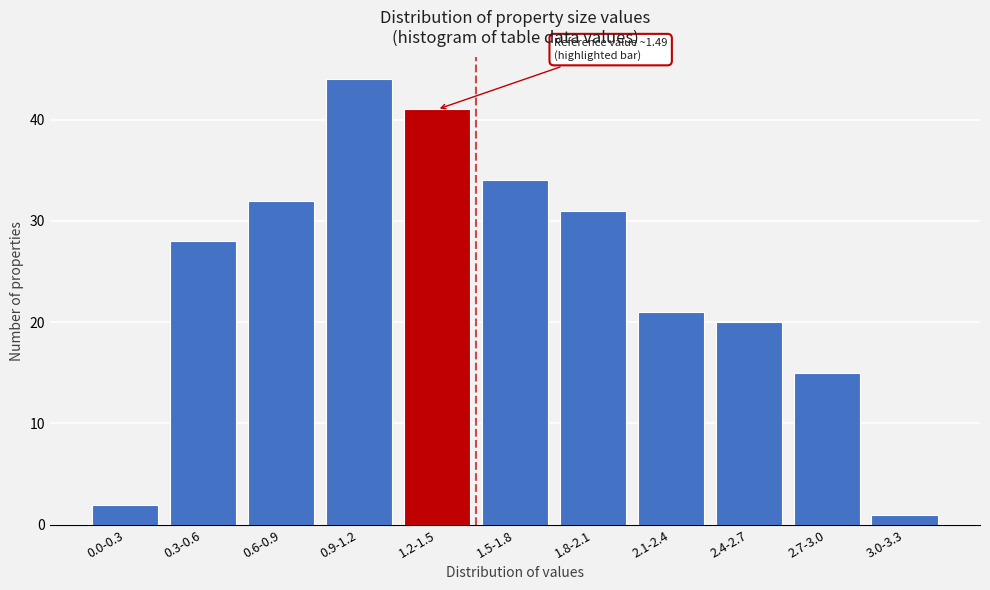

Reading right to left, what are all the values shown in this chart?

3.0-3.3=1	2.7-3.0=15	2.4-2.7=20	2.1-2.4=21	1.8-2.1=31	1.5-1.8=34	1.2-1.5=41	0.9-1.2=44	0.6-0.9=32	0.3-0.6=28	0.0-0.3=2